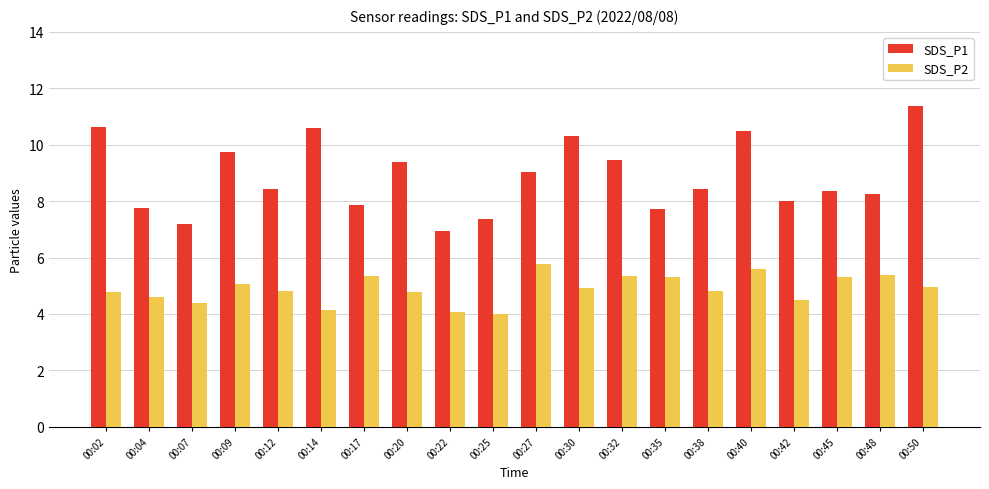

Rank the series by their average value, from highest to lowest.

SDS_P1, SDS_P2